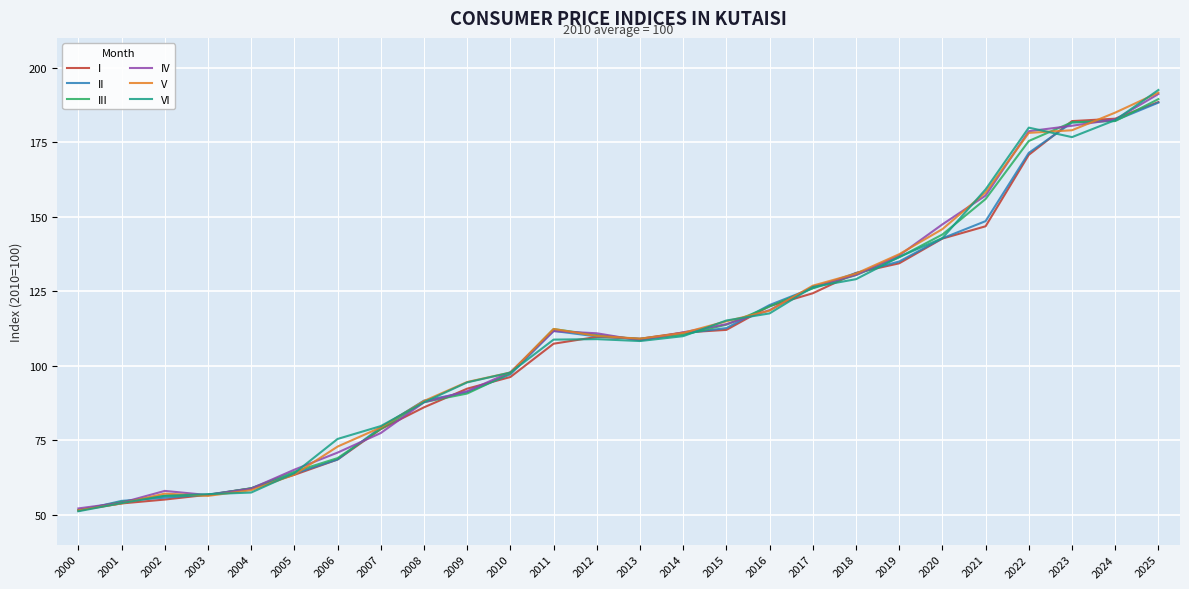

At which category is the sum across all series the highest?

2025